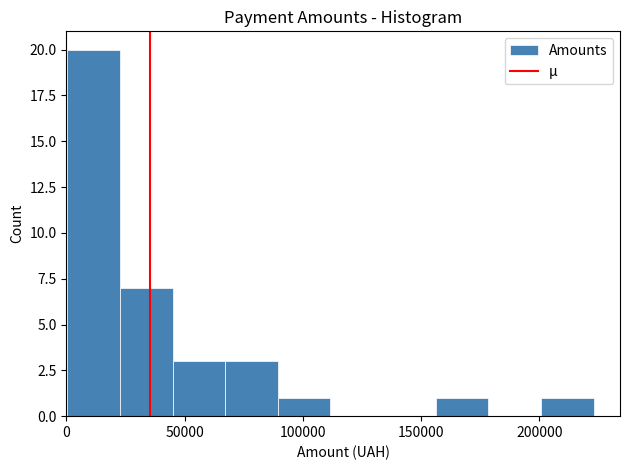

Reading left to right, transcribe this chart: for each bar, give the range it covers on the x-axis and its height. Neither the bar edges nor the heights are printed on the chart, so give them approximately, as read against the axes.

0 to 25000: 20
25000 to 45000: 7
45000 to 65000: 3
65000 to 90000: 3
90000 to 110000: 1
110000 to 135000: 0
135000 to 155000: 0
155000 to 180000: 1
180000 to 200000: 0
200000 to 225000: 1